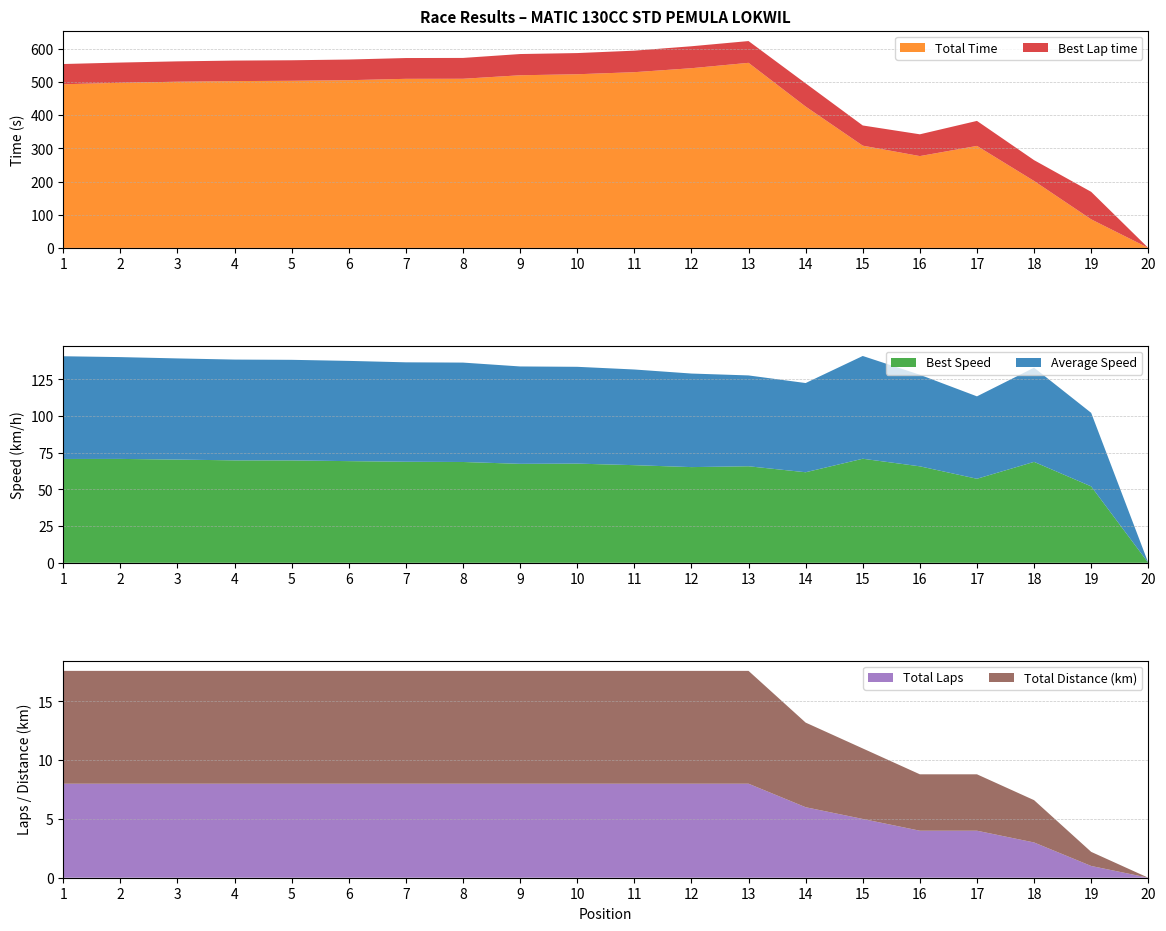

Reading left to right, extract all data points from this chart.

Total Time: 1=493.5	2=497.9	3=501.1	4=503.0	5=503.9	6=505.7	7=509.8	8=510.0	9=520.6	10=523.6	11=529.9	12=541.8	13=558.1	14=426.2	15=308.3	16=276.9	17=307.6	18=201.8	19=86.2	20=0.0
Best Lap time: 1=61.0	2=61.0	3=61.4	4=61.9	5=61.9	6=62.3	7=62.7	8=62.9	9=64.0	10=63.9	11=64.9	12=66.2	13=65.6	14=70.0	15=60.9	16=65.7	17=75.4	18=62.8	19=82.9	20=0.0
Best Speed: 1=70.8	2=70.8	3=70.4	4=69.8	5=69.8	6=69.3	7=68.9	8=68.7	9=67.5	10=67.6	11=66.6	12=65.2	13=65.8	14=61.7	15=71.0	16=65.8	17=57.3	18=68.8	19=52.1	20=0.0
Average Speed: 1=70.0	2=69.4	3=69.0	4=68.7	5=68.6	6=68.3	7=67.8	8=67.8	9=66.4	10=66.0	11=65.2	12=63.8	13=61.9	14=60.8	15=70.1	16=62.4	17=56.2	18=64.2	19=50.1	20=0.0
Total Laps: 1=8.0	2=8.0	3=8.0	4=8.0	5=8.0	6=8.0	7=8.0	8=8.0	9=8.0	10=8.0	11=8.0	12=8.0	13=8.0	14=6.0	15=5.0	16=4.0	17=4.0	18=3.0	19=1.0	20=0.0
Total Distance: 1=9.6	2=9.6	3=9.6	4=9.6	5=9.6	6=9.6	7=9.6	8=9.6	9=9.6	10=9.6	11=9.6	12=9.6	13=9.6	14=7.2	15=6.0	16=4.8	17=4.8	18=3.6	19=1.2	20=0.0